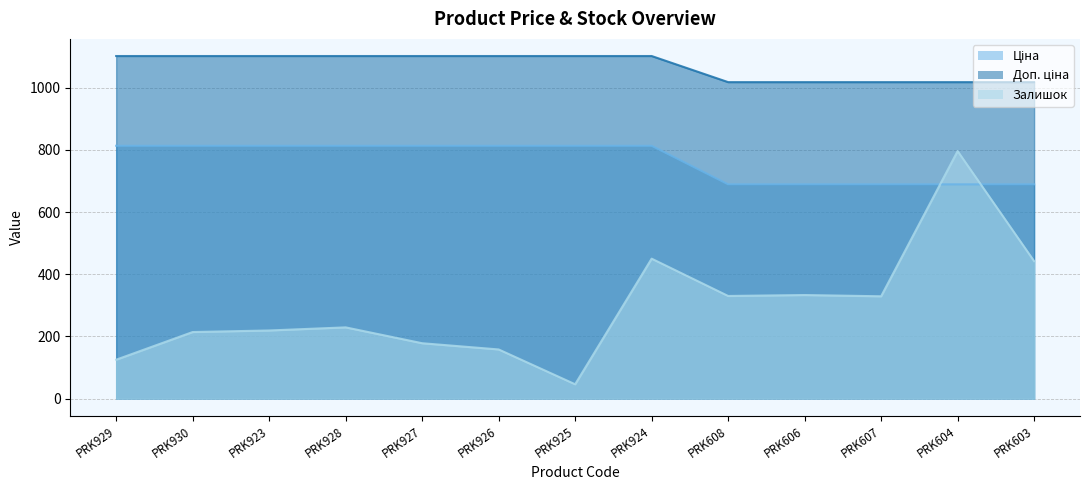

Where is Ціна nearest to the value 751?

PRK608